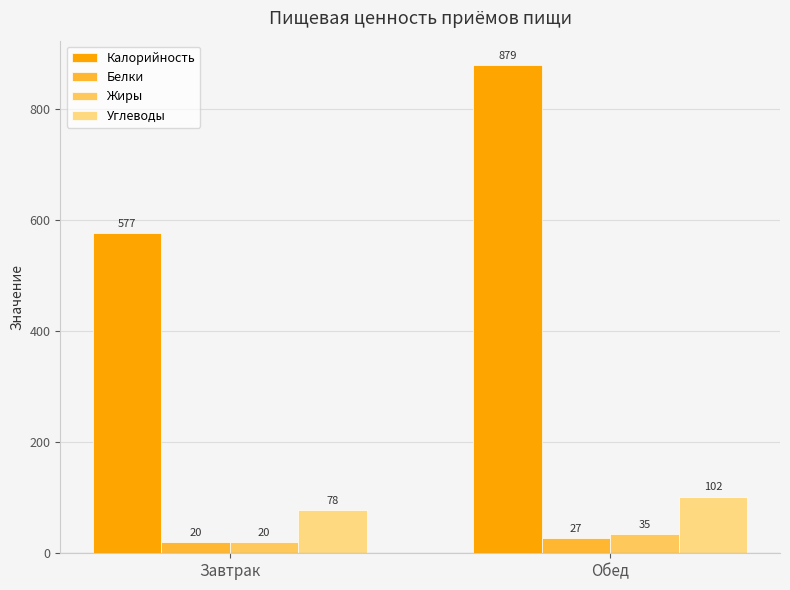

What are all the series names shown in the legend?

Калорийность, Белки, Жиры, Углеводы